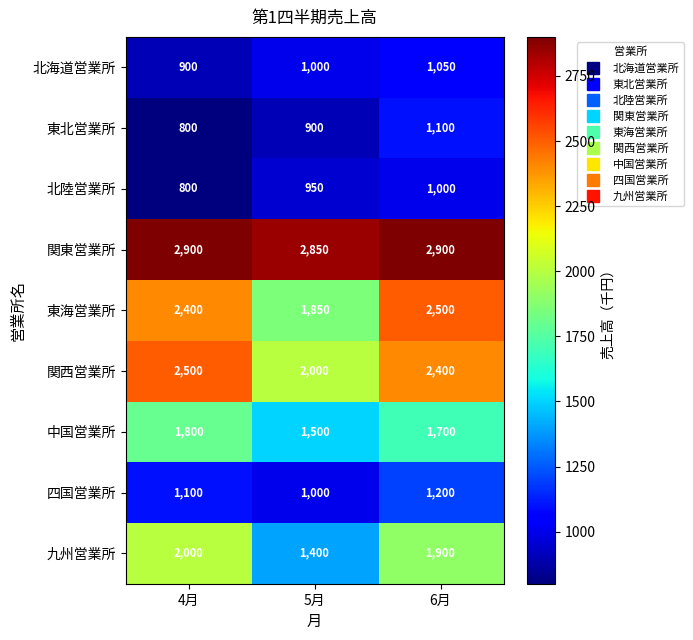

At which category does the chart reach its minimum across all series?

4月